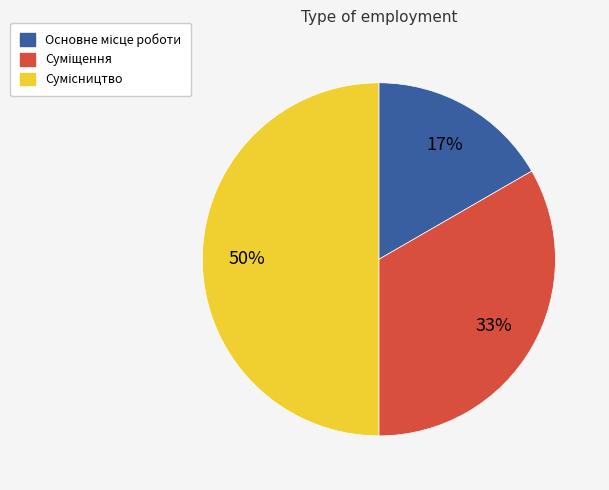

To the nearest percent, what is the average slice percentage?

33%